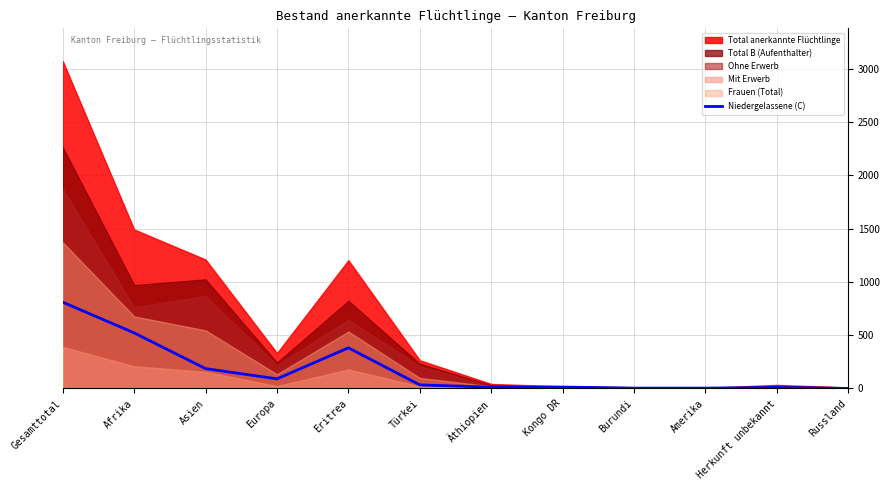

What is the sum of all values?

2060